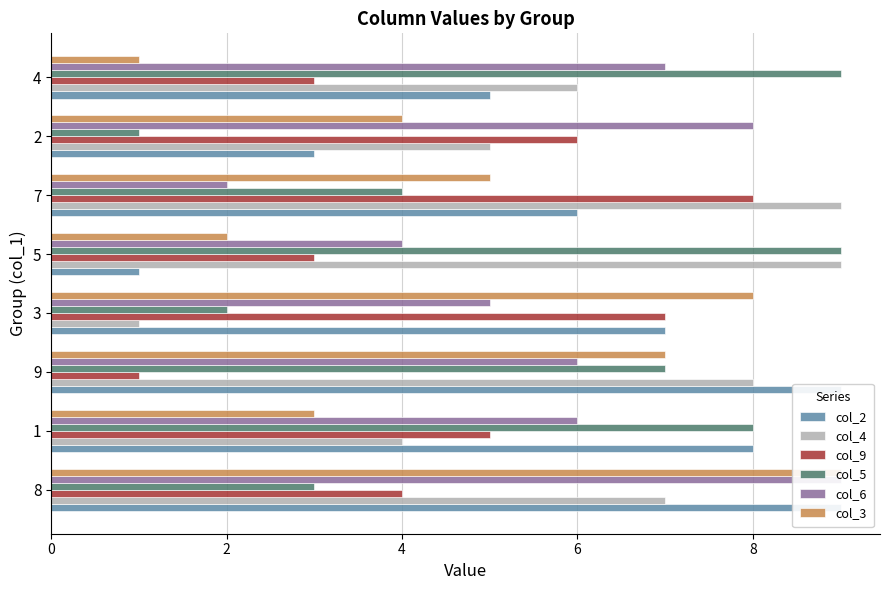

Reading left to right, what are all the values shown in this chart?

col_2: 9	8	9	7	1	6	3	5
col_4: 7	4	8	1	9	9	5	6
col_9: 4	5	1	7	3	8	6	3
col_5: 3	8	7	2	9	4	1	9
col_6: 9	6	6	5	4	2	8	7
col_3: 9	3	7	8	2	5	4	1